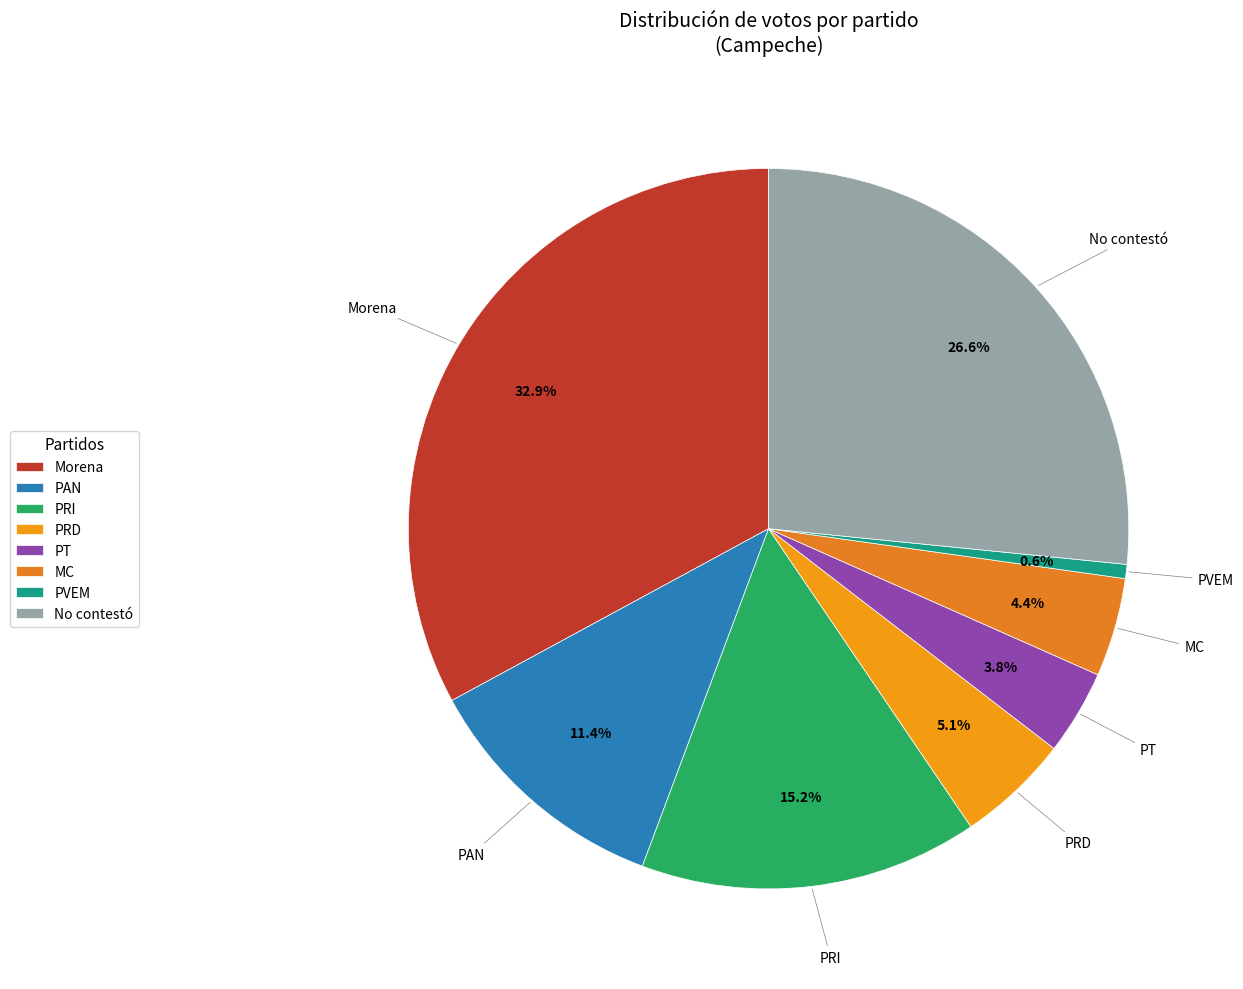

Rank the categories by value from lowest to highest.

PVEM, PT, MC, PRD, PAN, PRI, No contestó, Morena